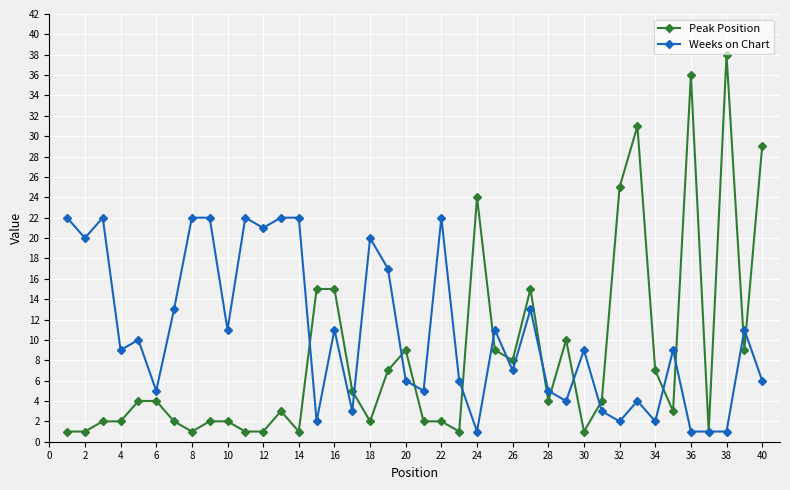

True or false: Weeks on Chart has more than 1 interior local peaks.

True